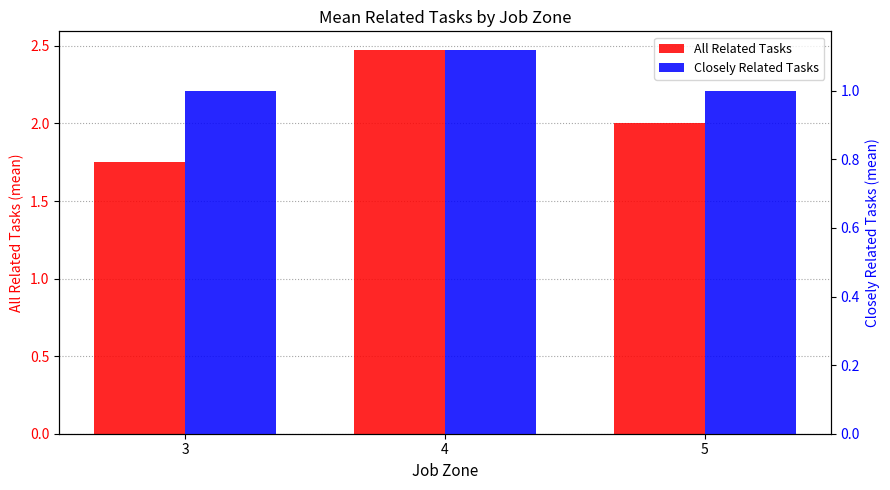

What is the minimum value for Closely Related Tasks?

1.0